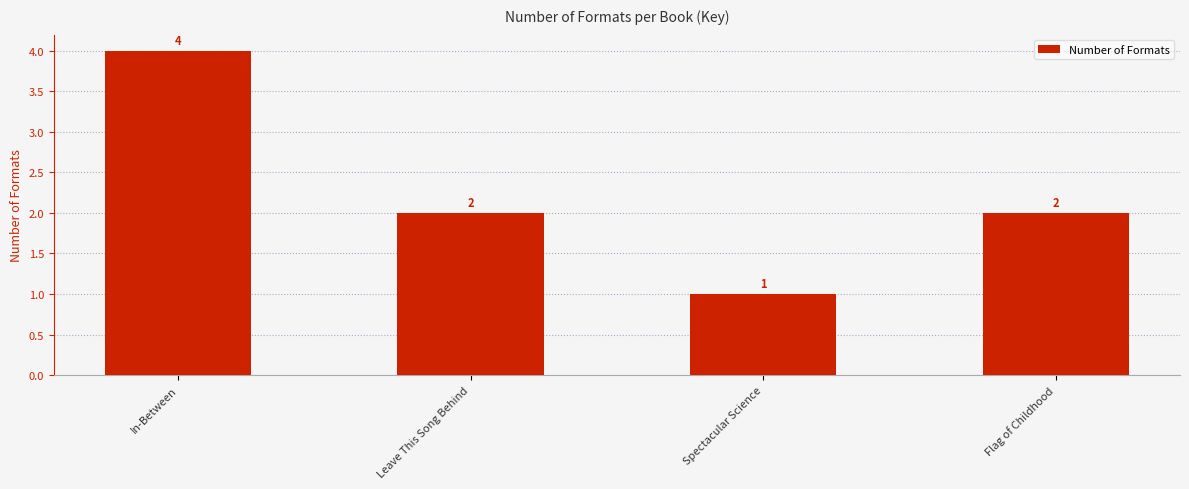

What position from the right is In-Between?

4